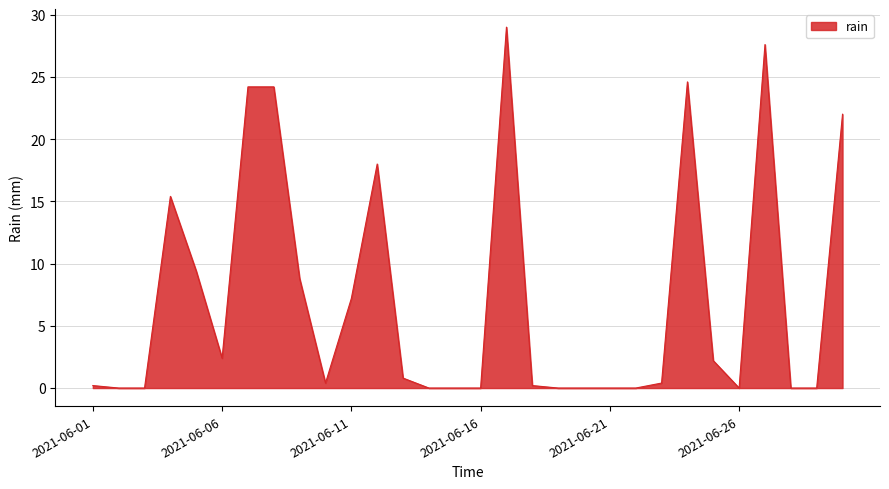

What is the maximum value shown in the chart?

29.0